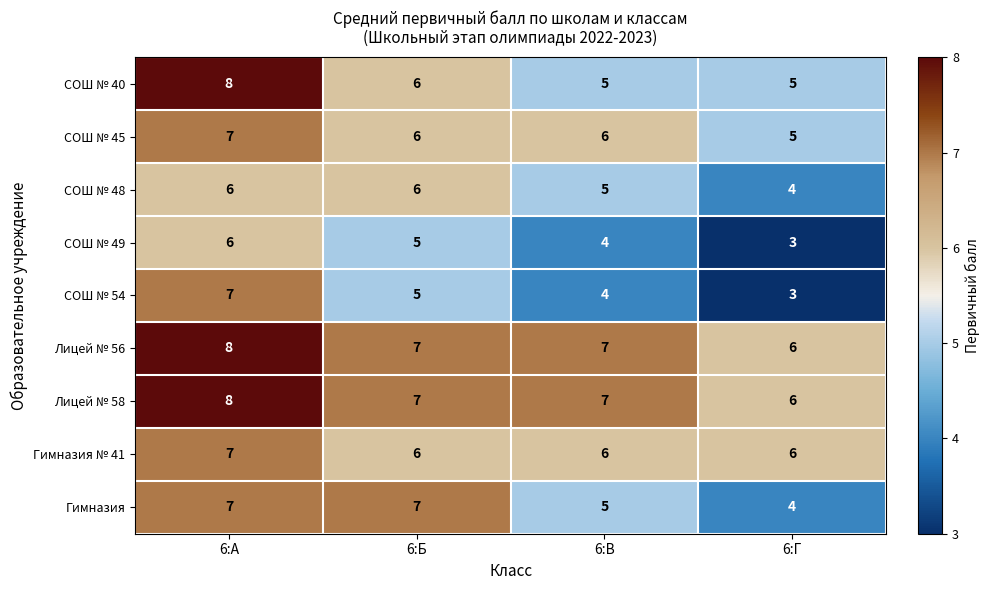

What is the average value of the СОШ № 54 series?

5